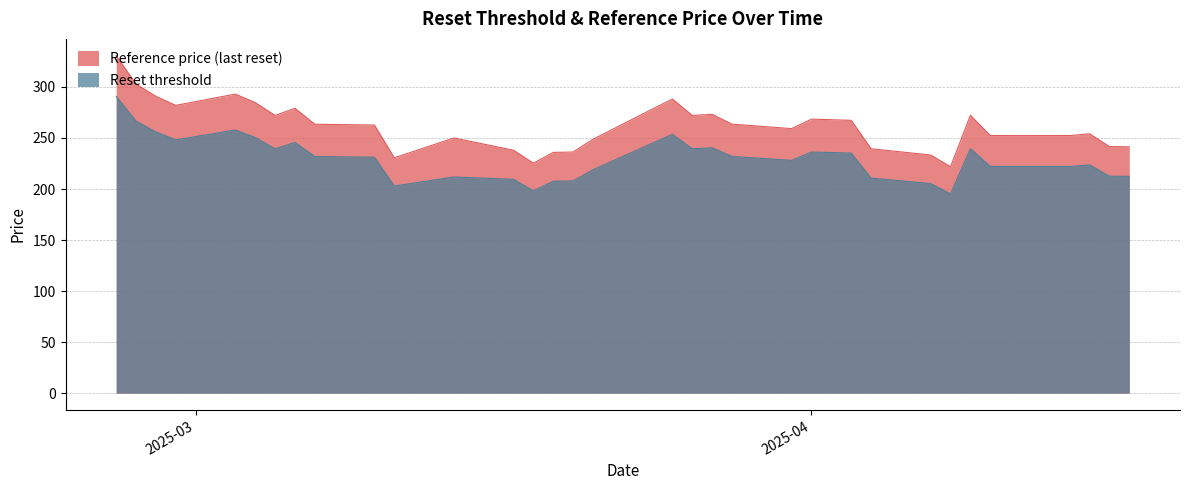

What is the average value of the Reset threshold series?

230.0